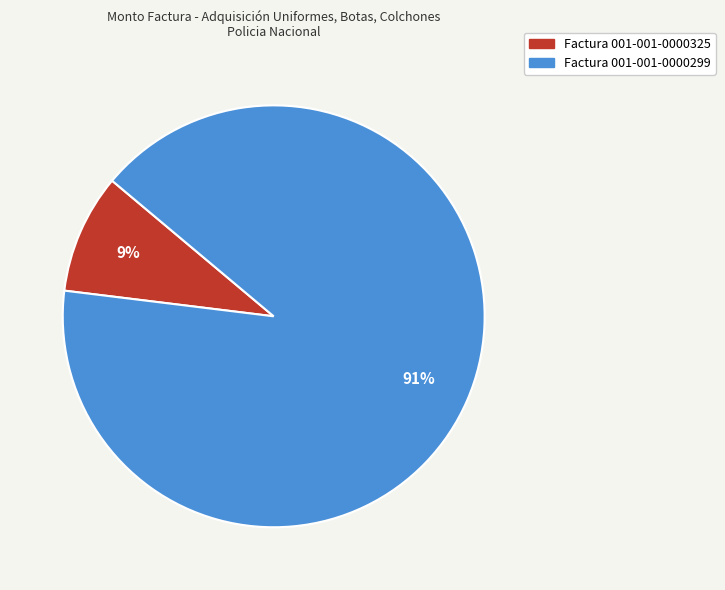

Is the sum of Factura 001-001-0000299 and Factura 001-001-0000325 greater than half?

Yes